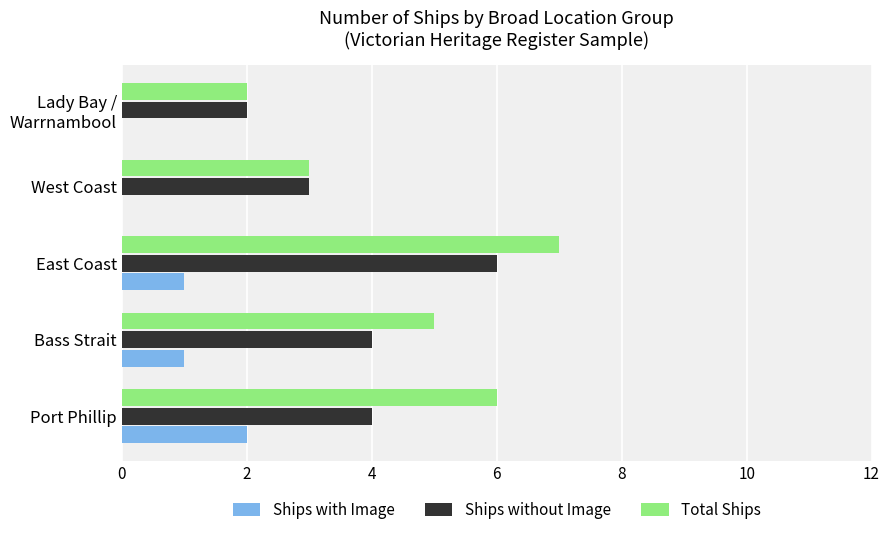

At which category does the chart reach its peak across all series?

East Coast